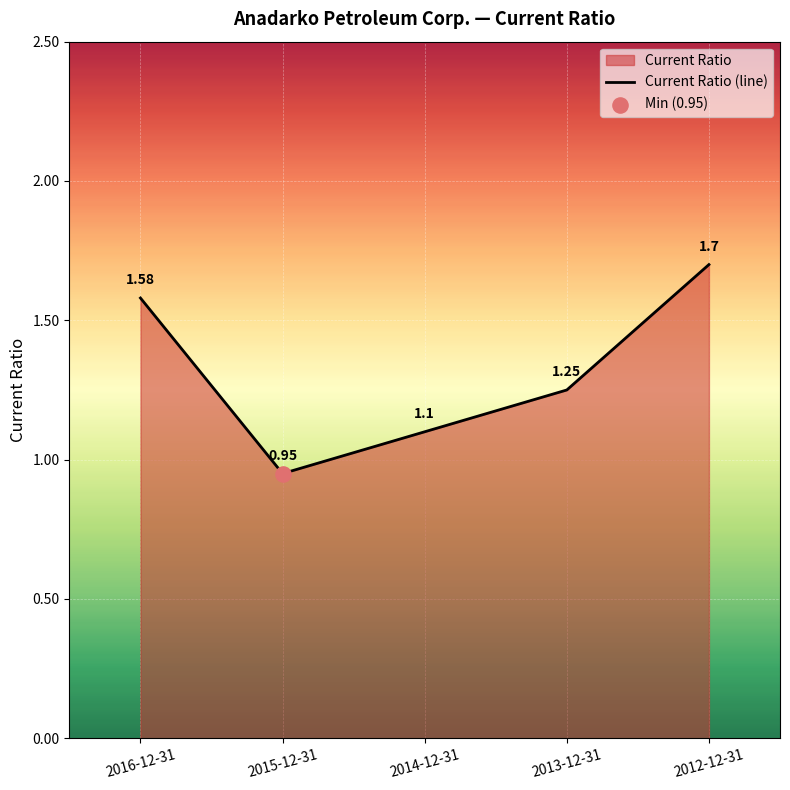

What is the change in value from 2016-12-31 to 2013-12-31?

-0.3